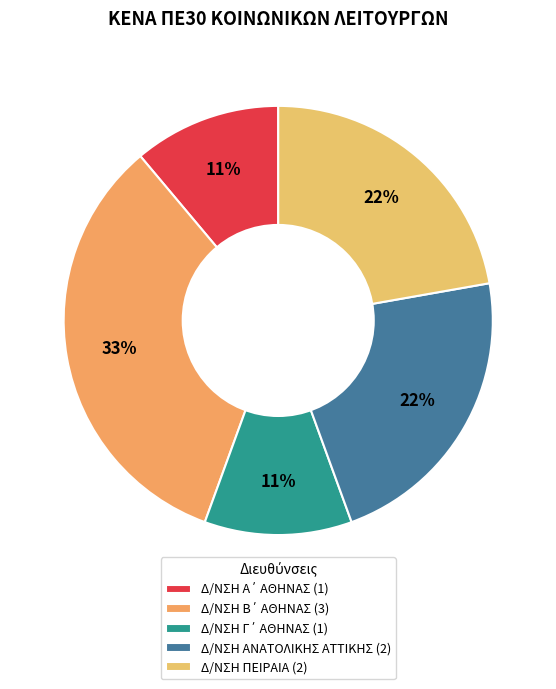

Combined, do Δ/ΝΣΗ ΑΝΑΤΟΛΙΚΗΣ ΑΤΤΙΚΗΣ and Δ/ΝΣΗ Γ΄ ΑΘΗΝΑΣ account for over 50%?

No